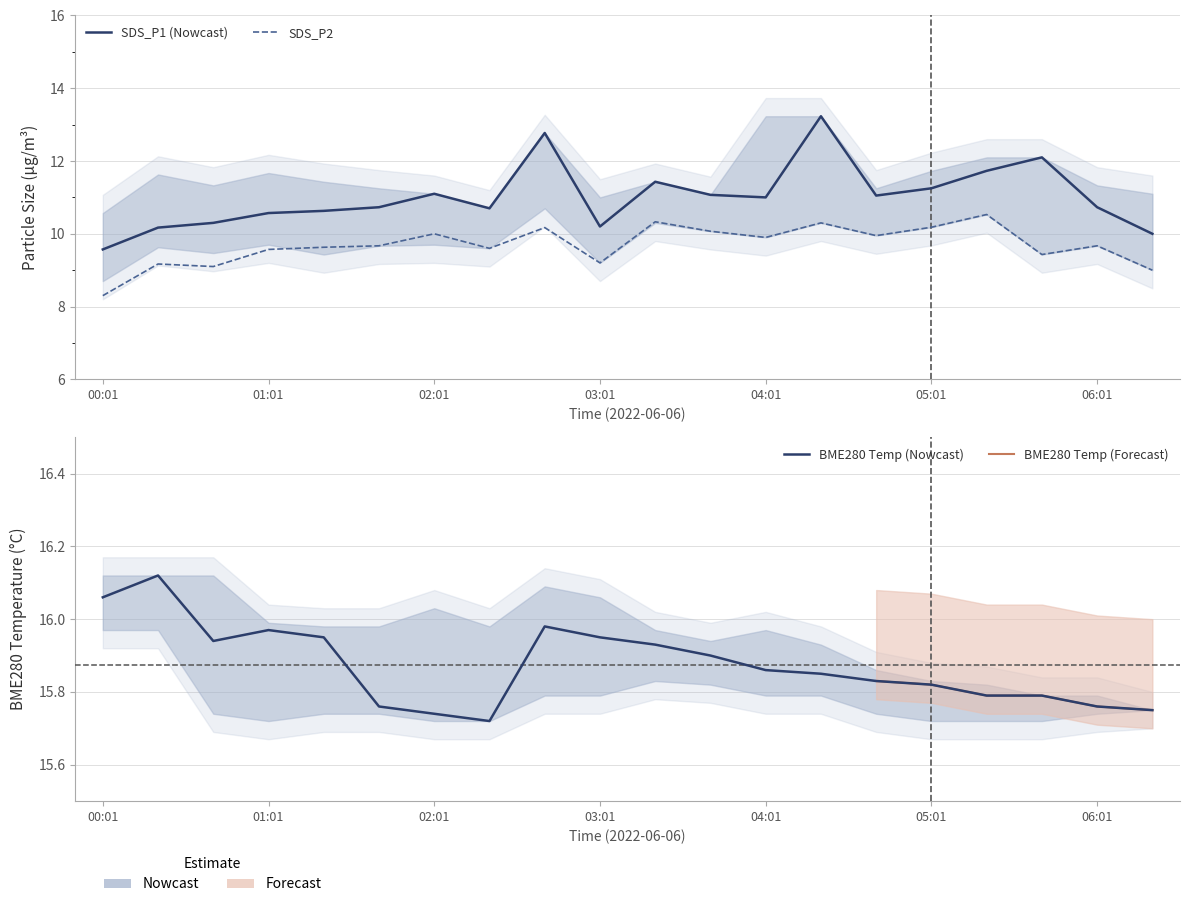

Rank the series at 04:41 from lowest to highest value.

SDS_P2, SDS_P1, BME280_temperature